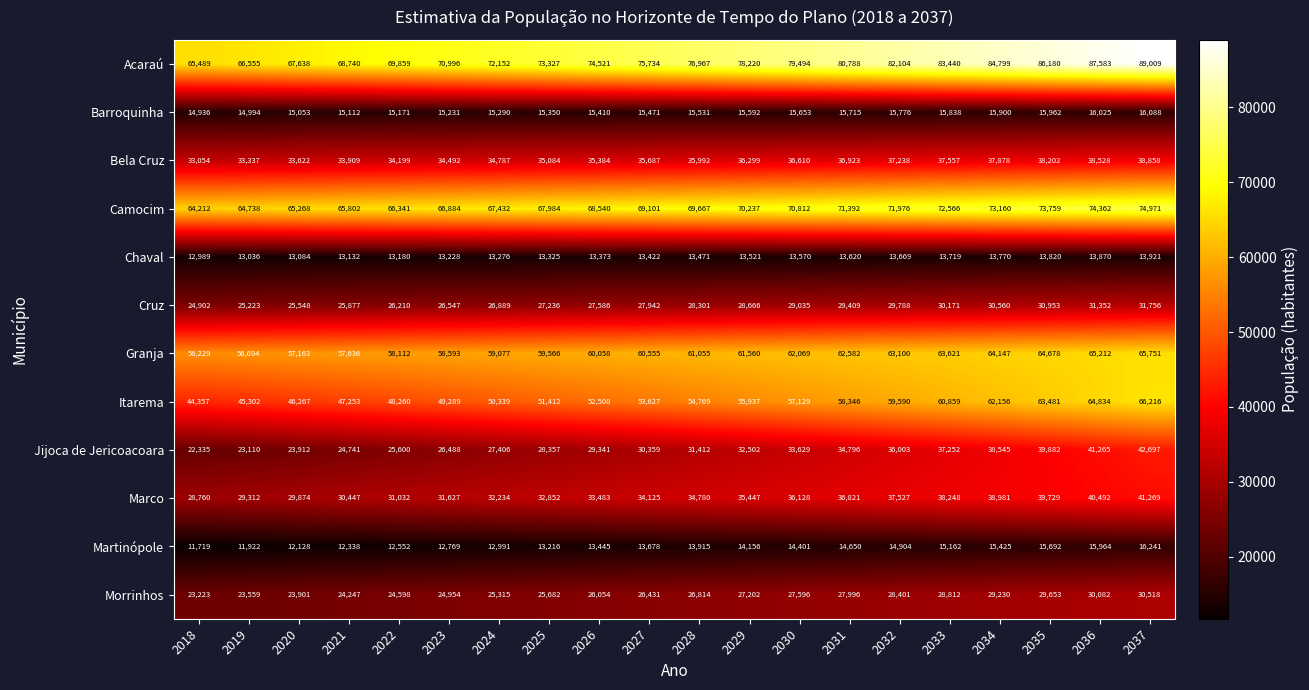

At 2021, list the series in order from smallest to largest.

Martinópole, Chaval, Barroquinha, Morrinhos, Jijoca de Jericoacoara, Cruz, Marco, Bela Cruz, Itarema, Granja, Camocim, Acaraú